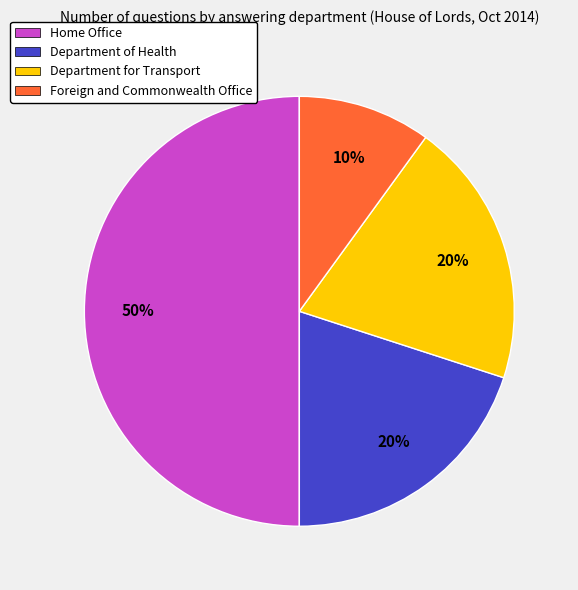

Approximately how many times larger is the value at Department of Health compared to Foreign and Commonwealth Office?

2.0